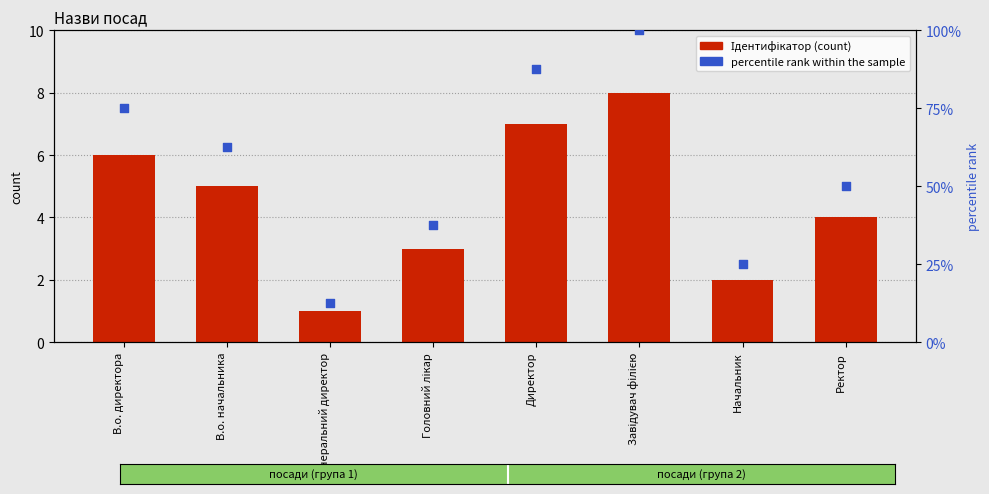

Which series has the largest Y range (max minus min)?

percentile rank within the sample